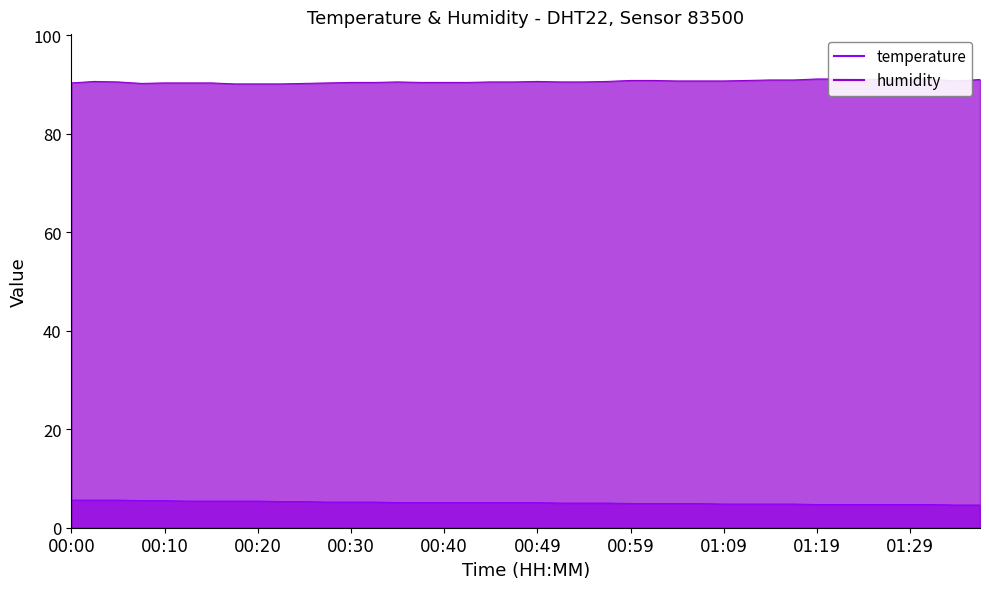

What is the spread (max minus min) of values at 00:52?

85.5